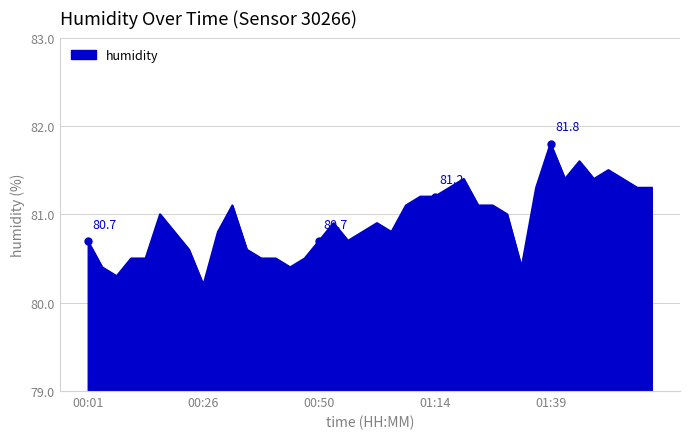

What is the maximum value shown in the chart?

81.8